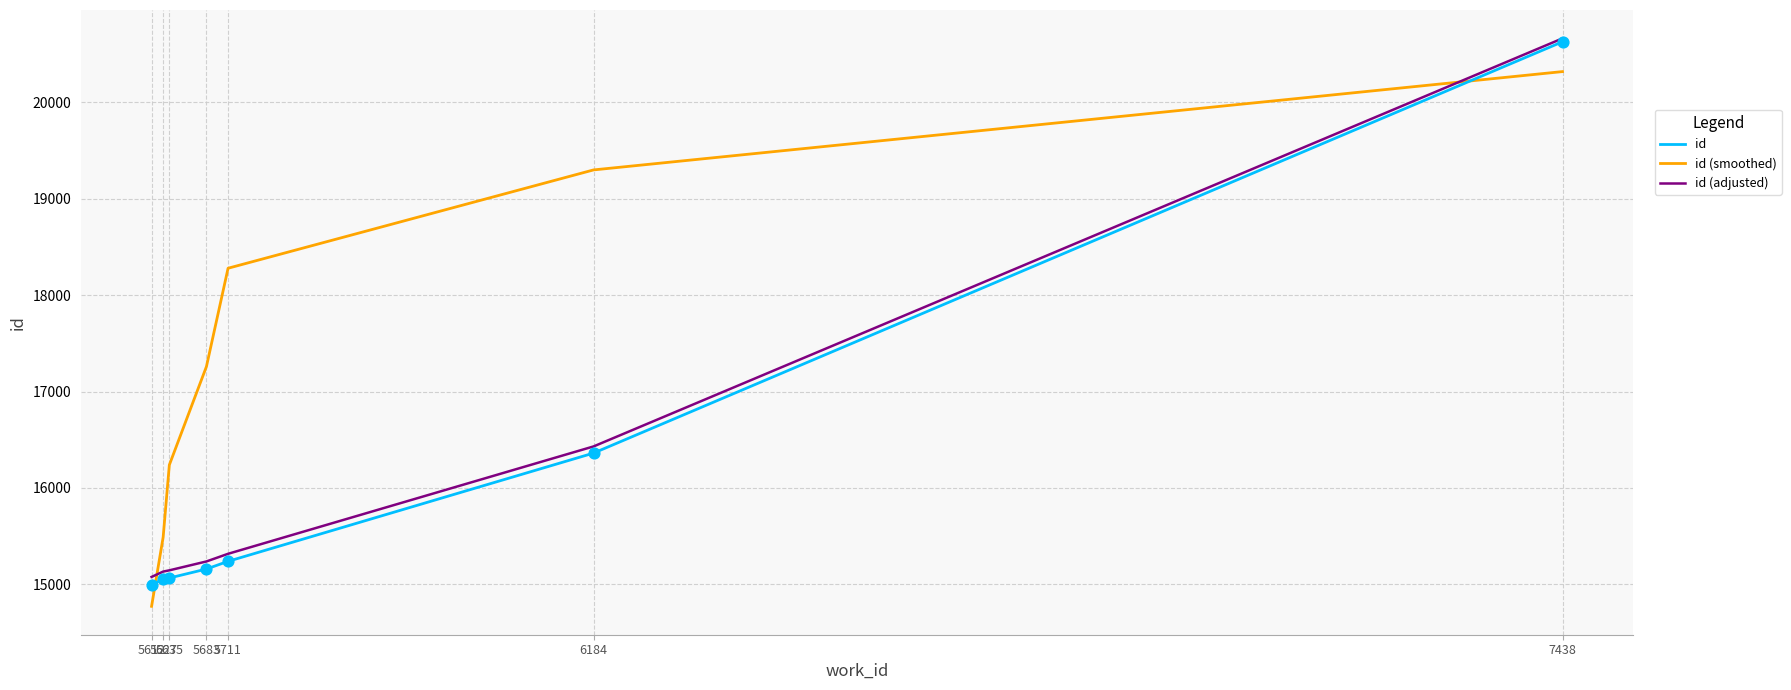

Which series has the largest total across all categories?

id (smoothed)